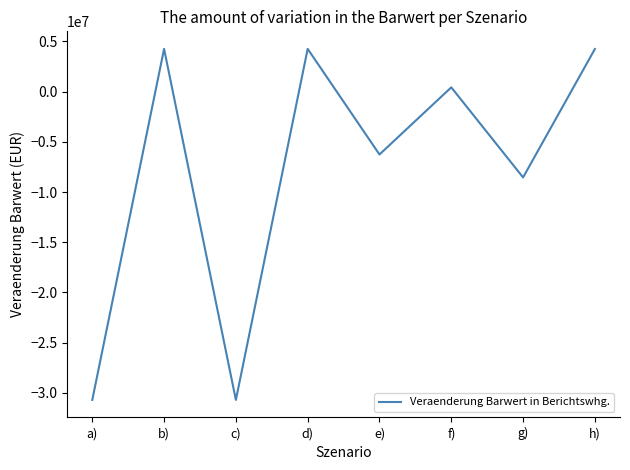

Where does the data first go above 416048?

b)